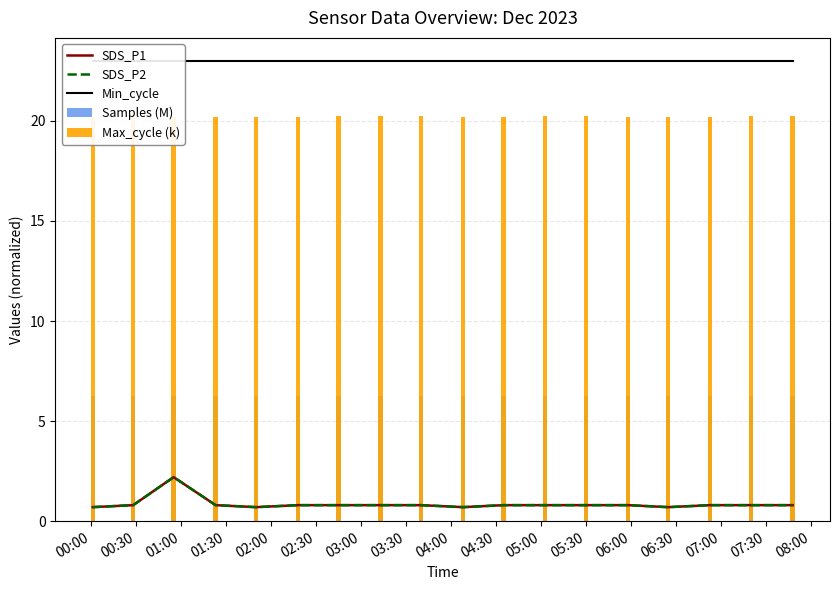

Which series has the largest range (max minus min)?

SDS_P1